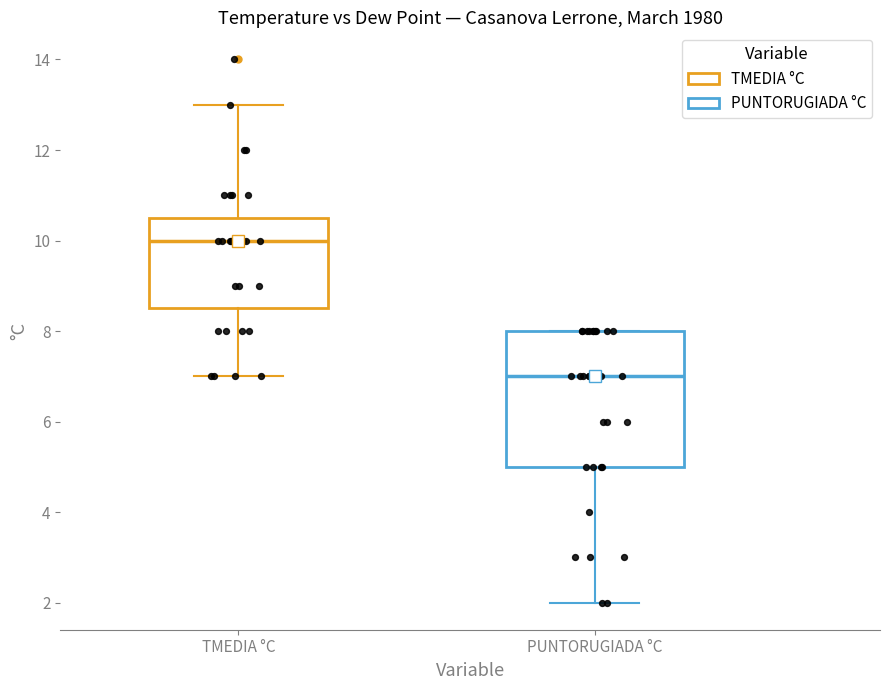

Comparing the boxes themselves (not the whiskers), which one is the tallest?

PUNTORUGIADA °C